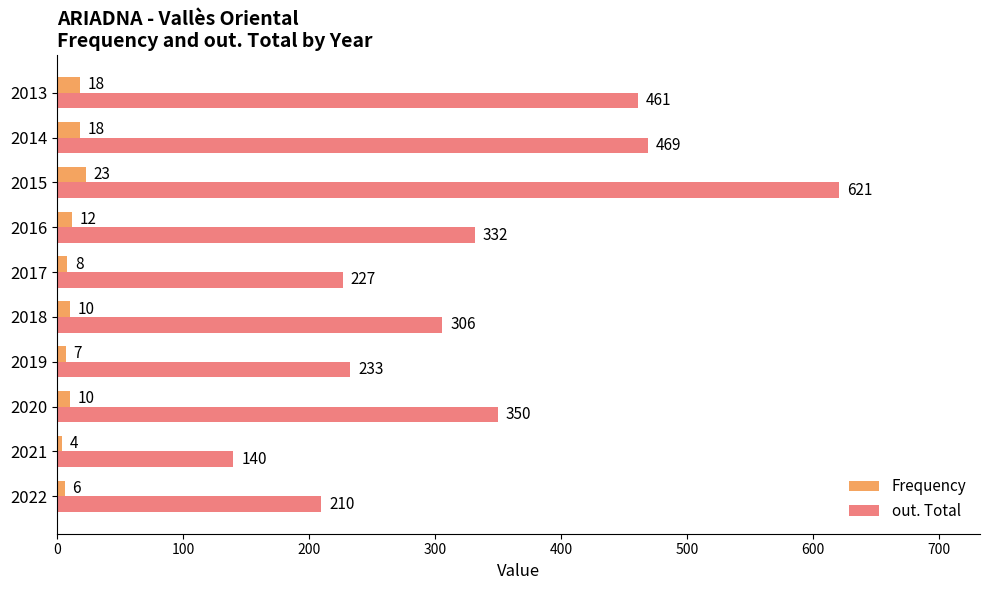

At which category is the sum across all series the highest?

2015